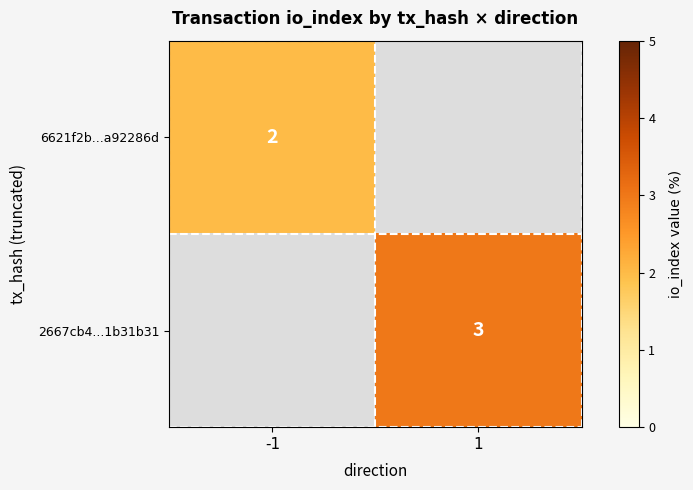

Is it true that 6621f2b...a92286d equals 1.1 at -1?

False